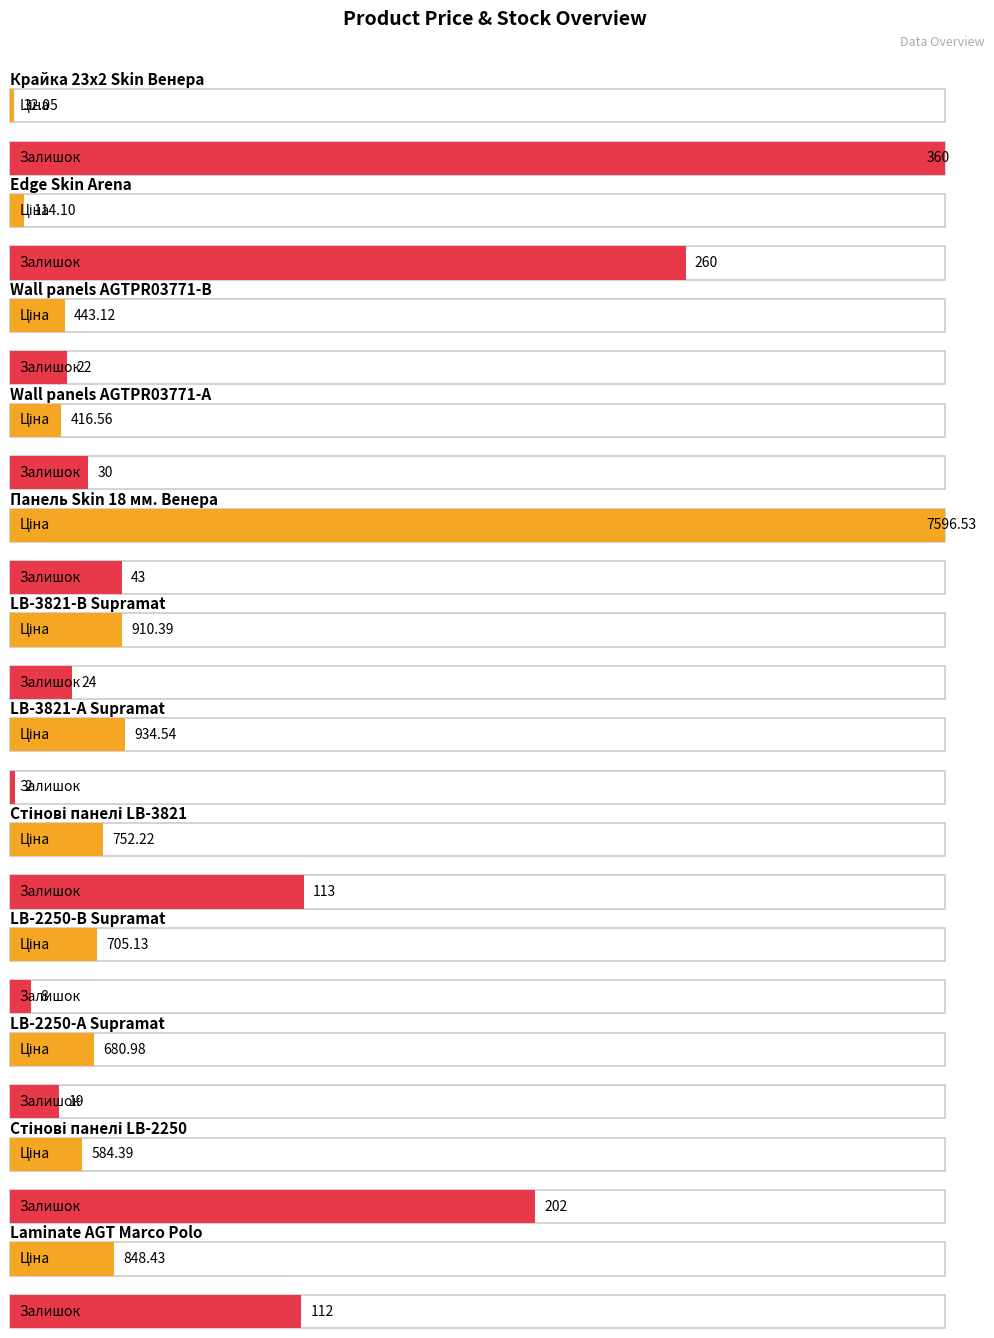

Which series has the largest total across all categories?

Ціна